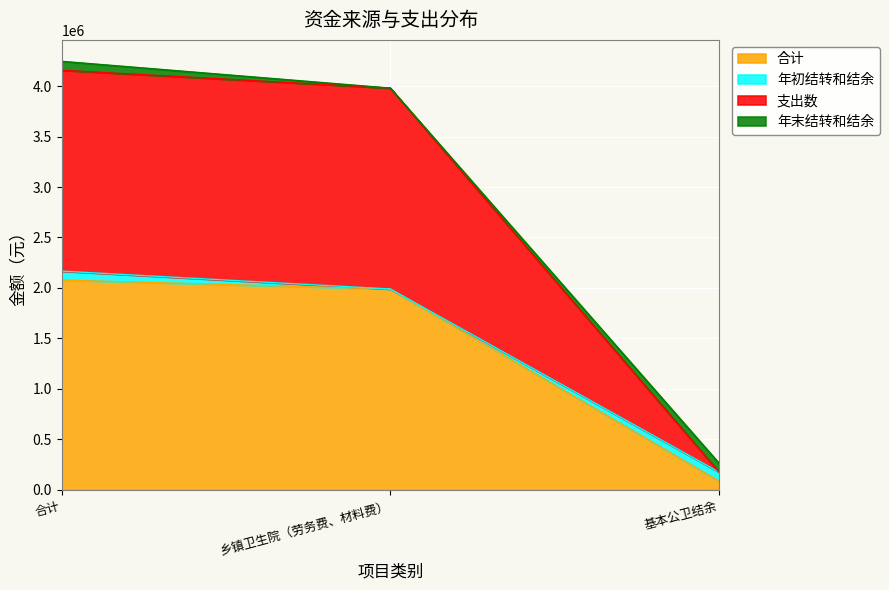

Is the value of 支出数 at 合计 greater than the value of 合计 at 基本公卫结余?

Yes